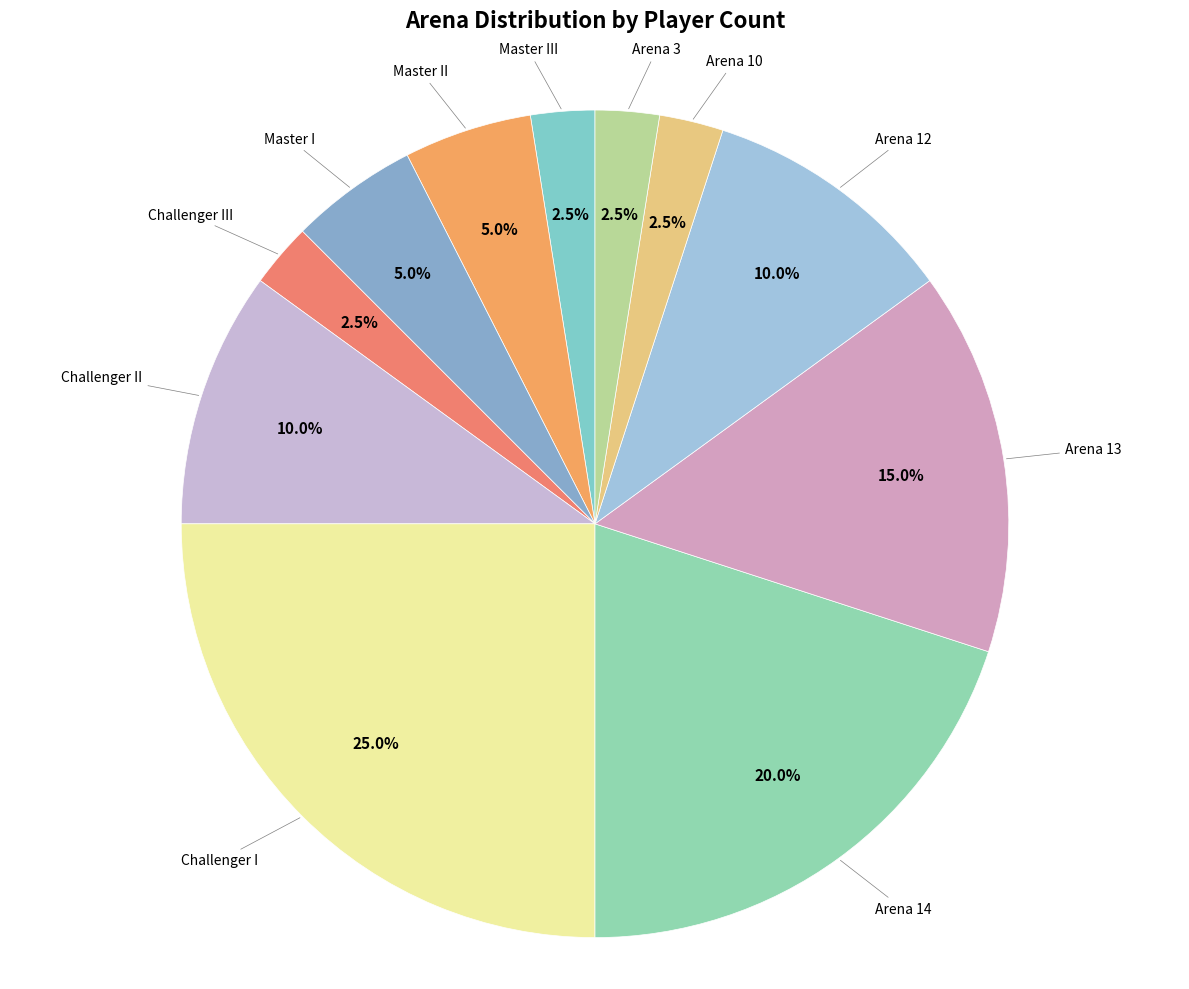

To the nearest percent, what is the average slice percentage?

9%